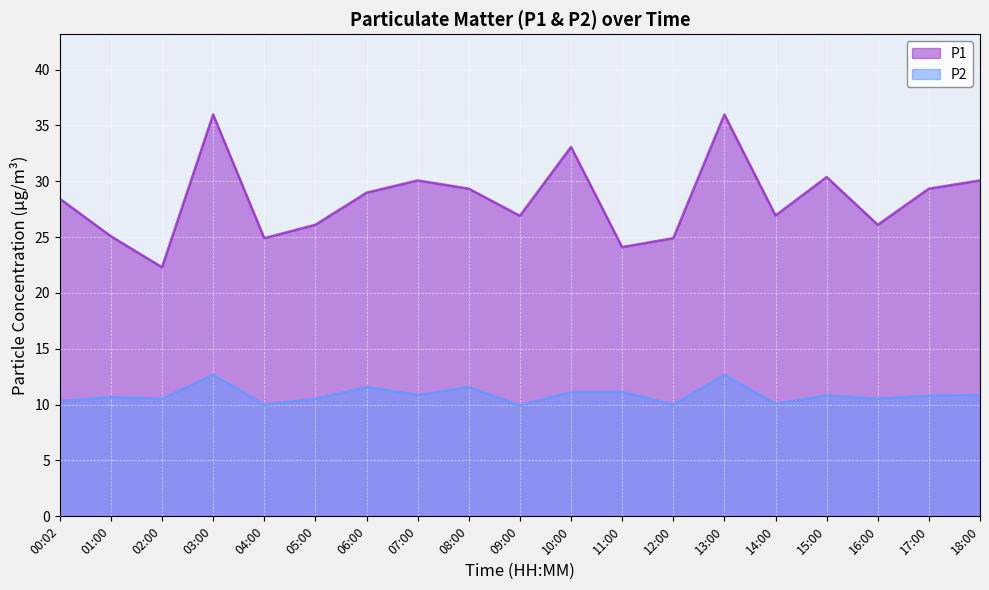

Reading right to left, extract all data points from this chart.

P1: 18:00=30.1	17:00=29.3	16:00=26.1	15:00=30.4	14:00=26.9	13:00=36.0	12:00=24.9	11:00=24.1	10:00=33.1	09:00=26.9	08:00=29.3	07:00=30.1	06:00=29.0	05:00=26.1	04:00=24.9	03:00=36.0	02:00=22.3	01:00=25.1	00:02=28.4
P2: 18:00=10.9	17:00=10.8	16:00=10.5	15:00=10.8	14:00=10.1	13:00=12.7	12:00=10.0	11:00=11.1	10:00=11.1	09:00=9.9	08:00=11.6	07:00=10.9	06:00=11.6	05:00=10.5	04:00=10.0	03:00=12.7	02:00=10.5	01:00=10.7	00:02=10.3